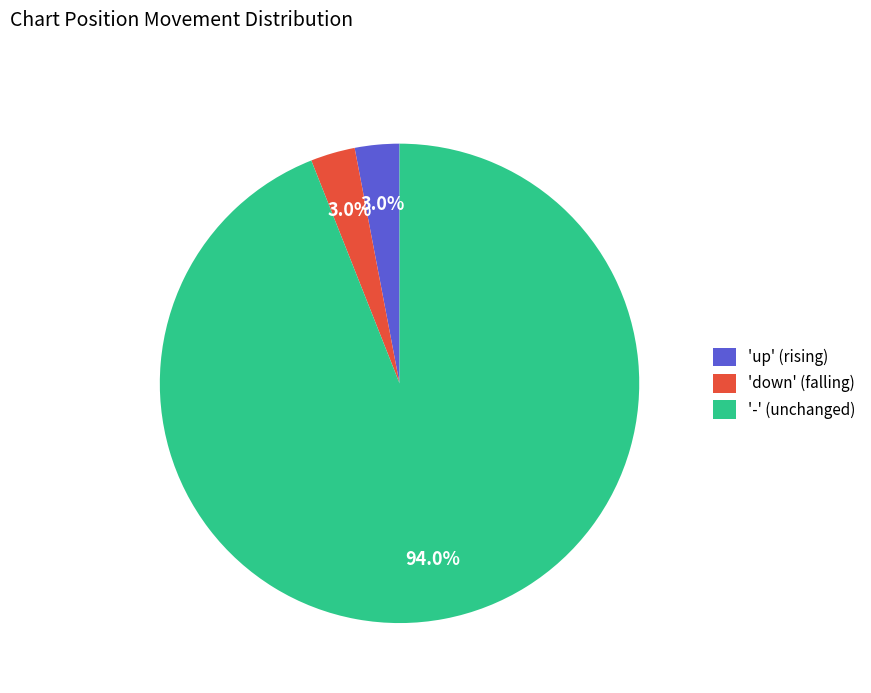

What portion of the pie excludes '-' (unchanged)?

6.0%